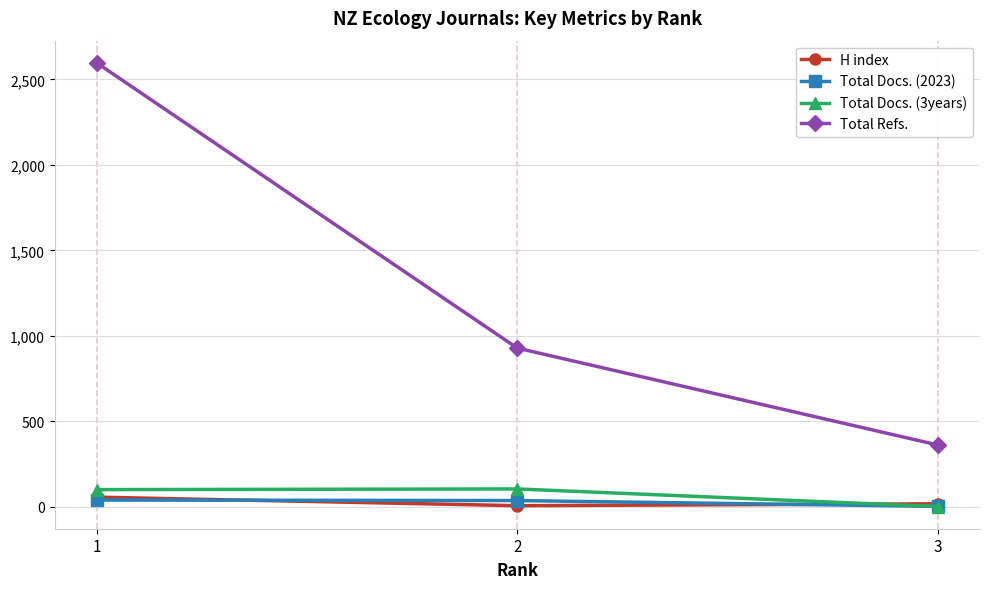

What is the spread (max minus min) of values at 2?

922